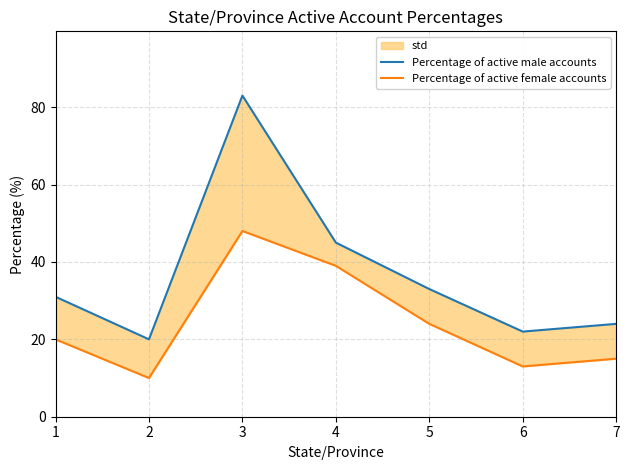

How many data points does each series have?

7